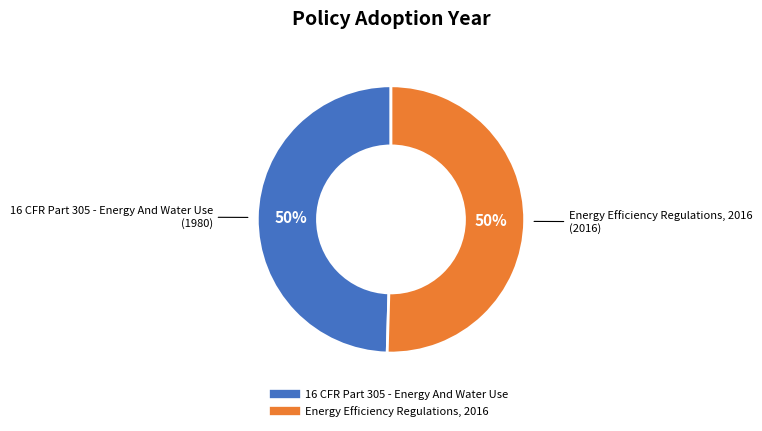

The 16 CFR Part 305 - Energy And Water Use slice represents 50% of the pie. True or false?

True